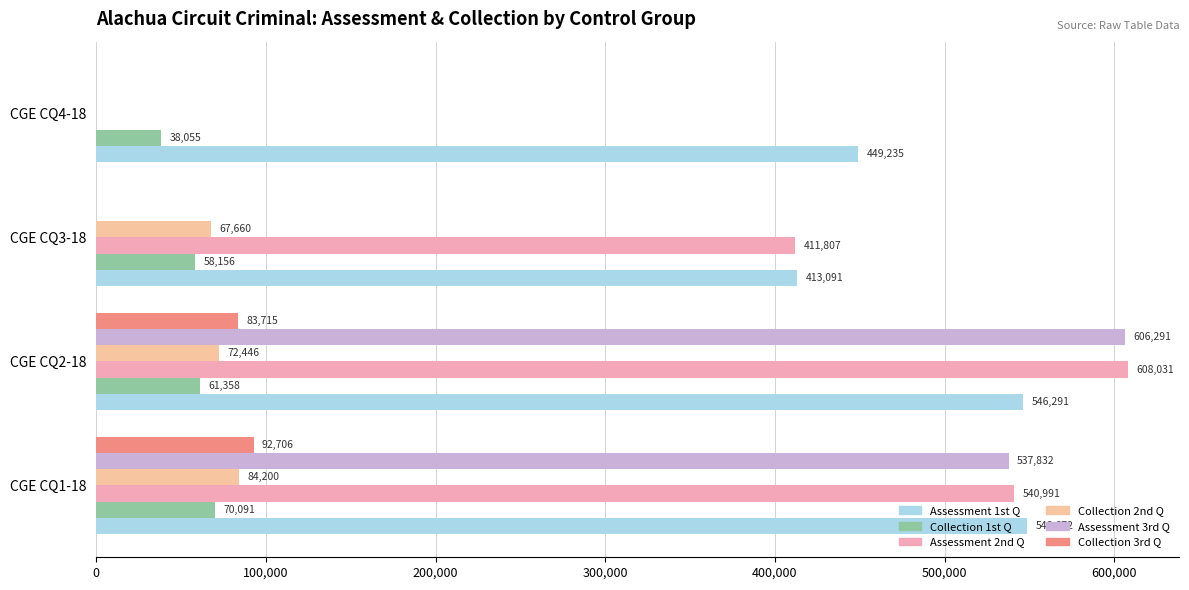

Count the number of categories in the chart.

4